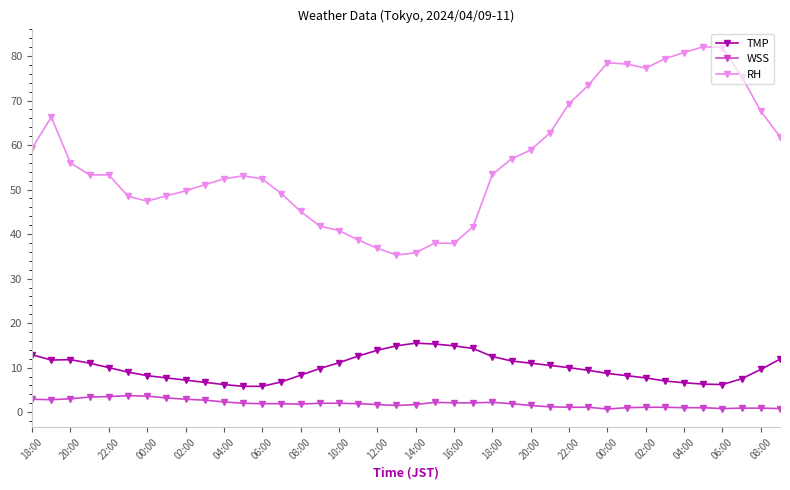

Is this an area chart (filled region under the line)?

No